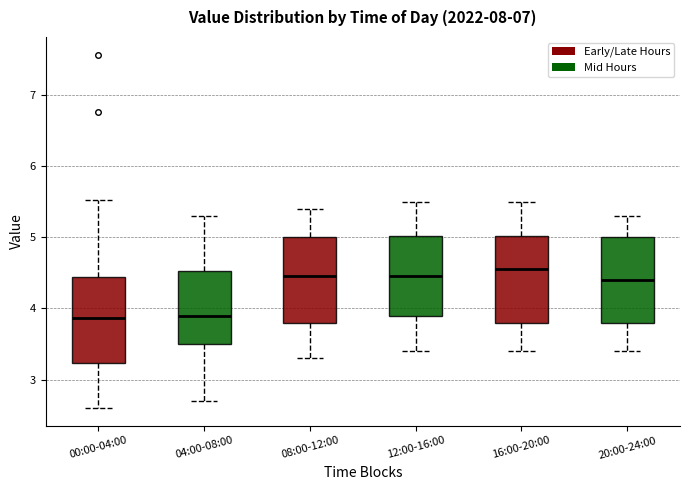

Where does the upper whisker of the box for 12:00-16:00 end on the y-axis? The values are not printed on the chart, so give them approximately, as read against the axis.

5.5